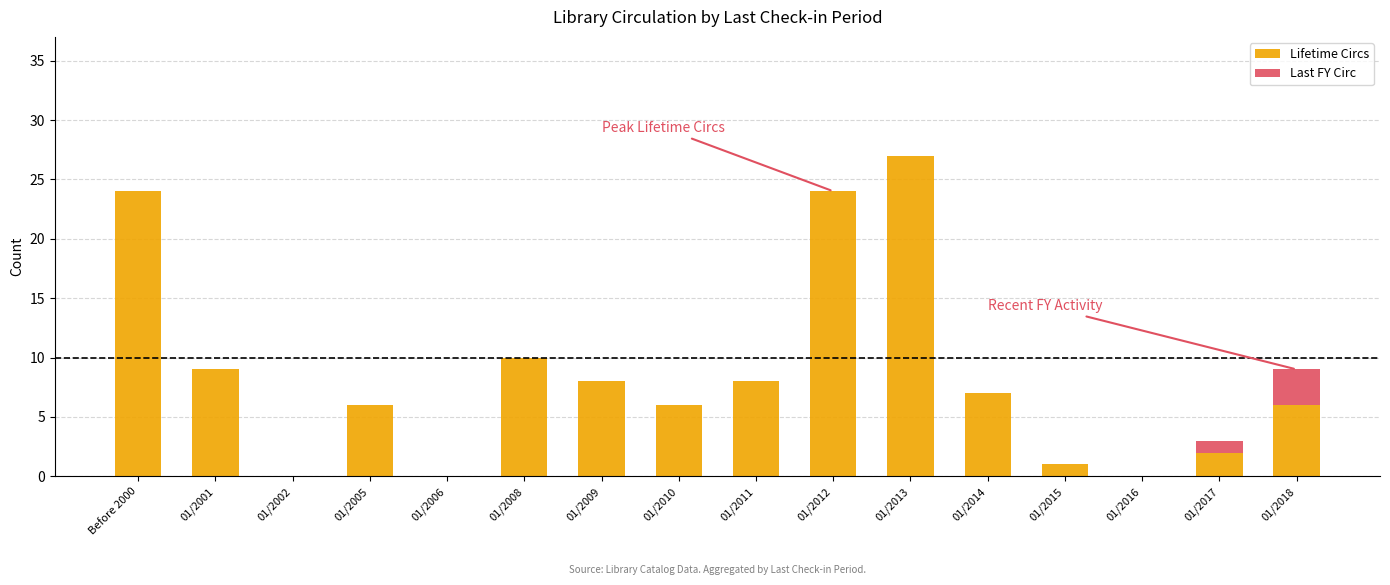

The value of Lifetime Circs at 01/2008 is 10. True or false?

True